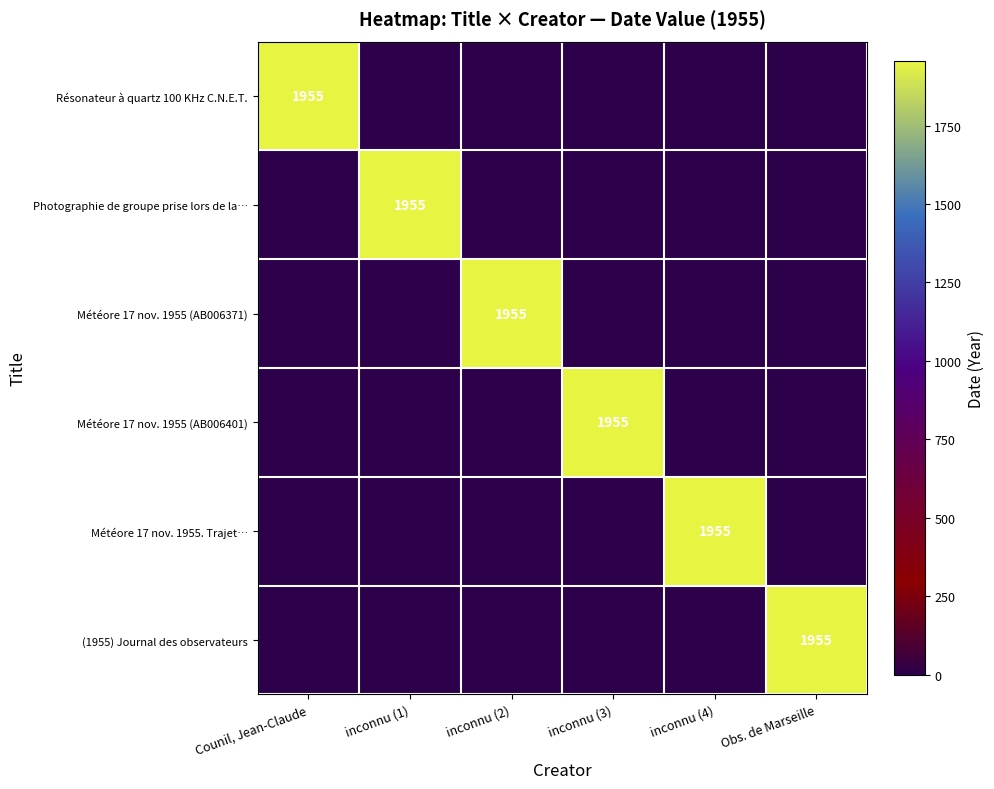

At which category is the sum across all series the highest?

Counil, Jean-Claude